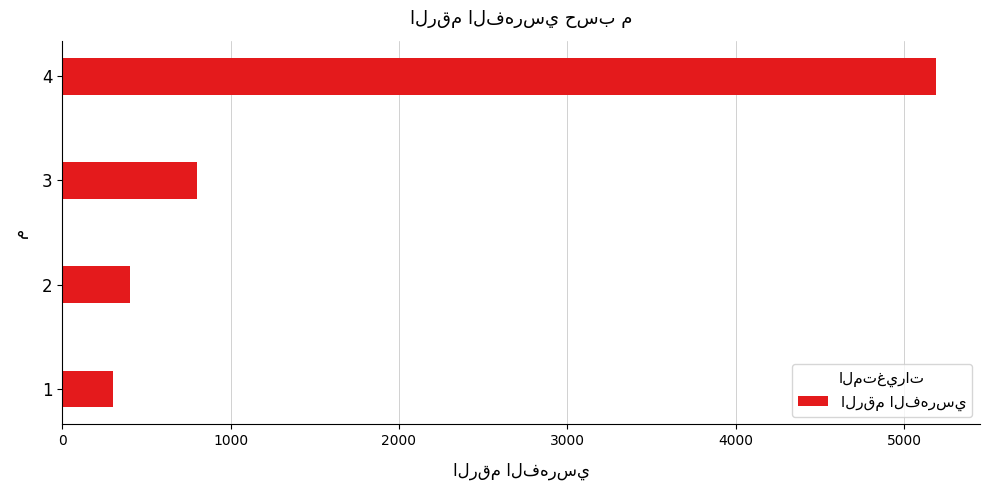

Reading bottom to top, extract all data points from this chart.

300	400	800	5191